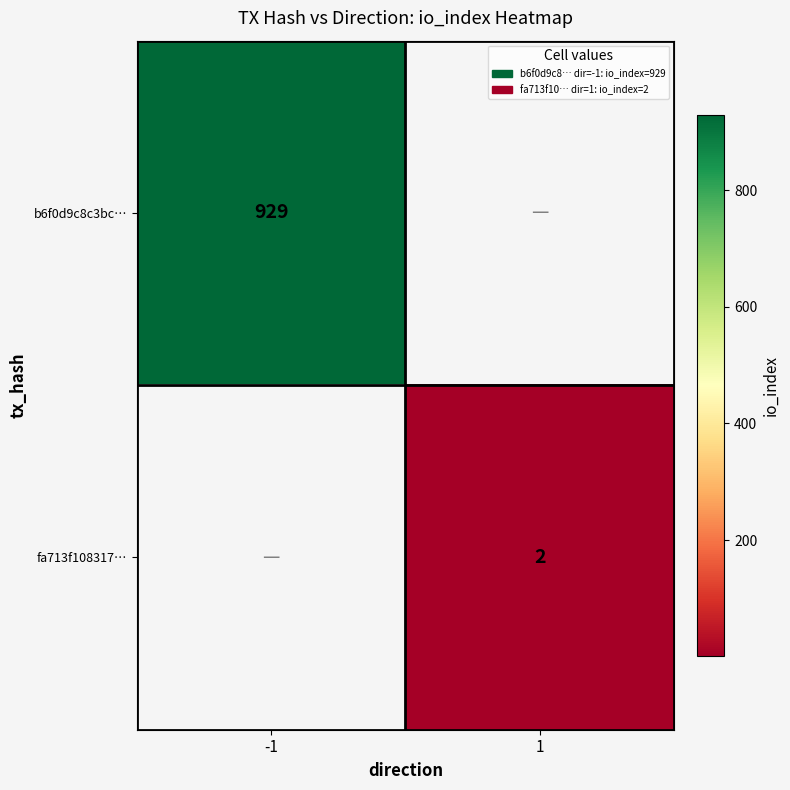

Is the value of fa713f108317… at 1 greater than the value of b6f0d9c8c3bc… at -1?

No